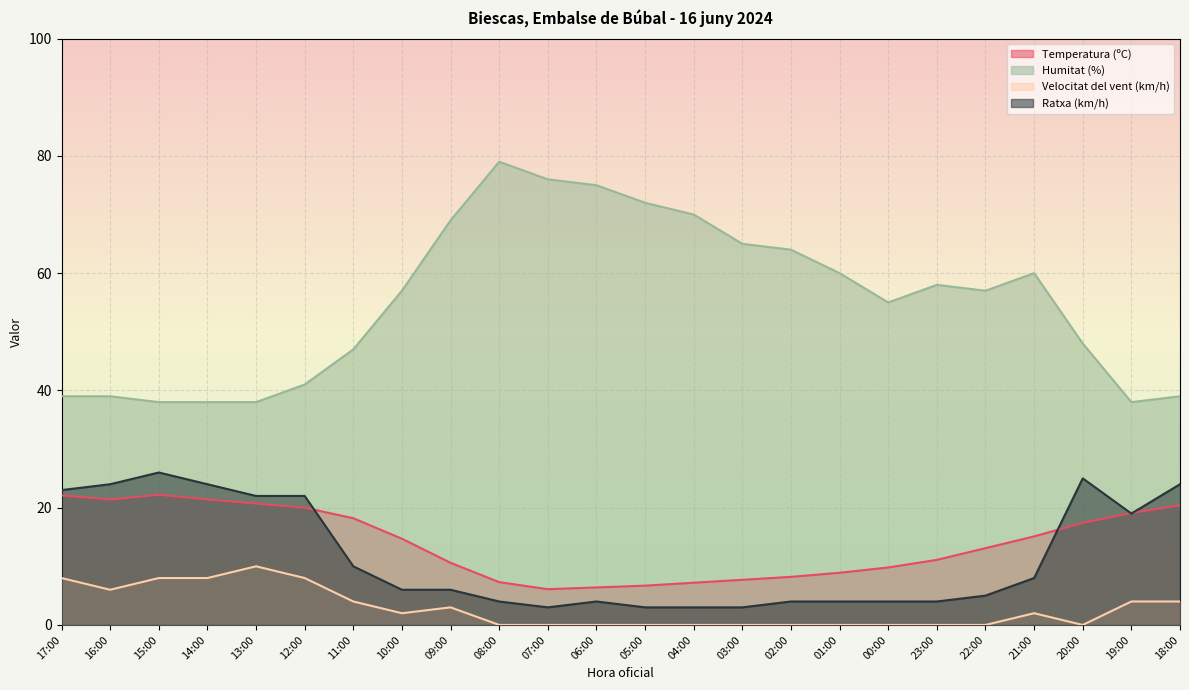

What is the difference between the second highest and minimum values in the Ratxa (km/h) series?

22.0